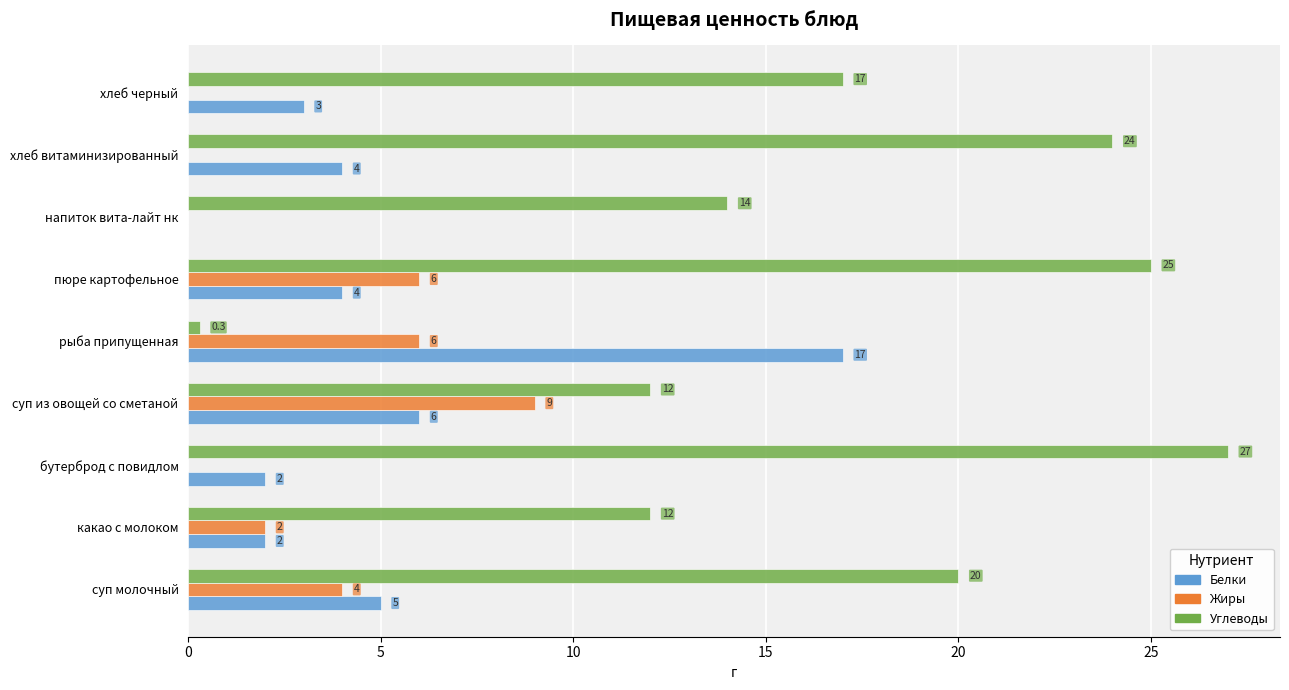

At which label does Углеводы reach its peak?

бутерброд с повидлом